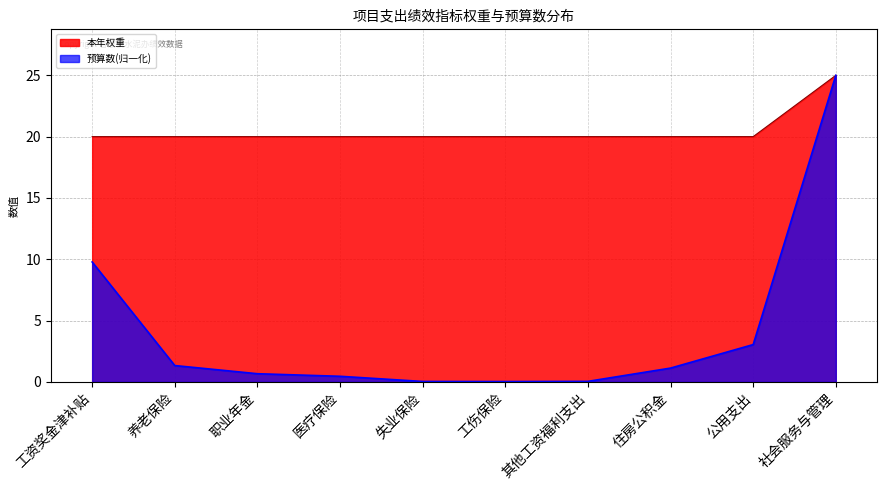

Rank the series by their average value, from highest to lowest.

本年权重, 预算数(归一化)